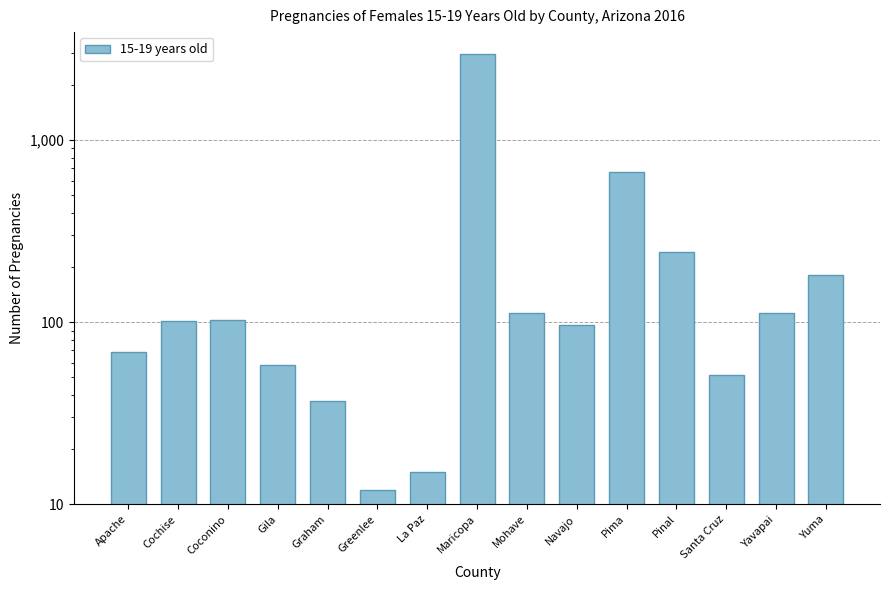

What is the value of the 5th bar from the left?

37